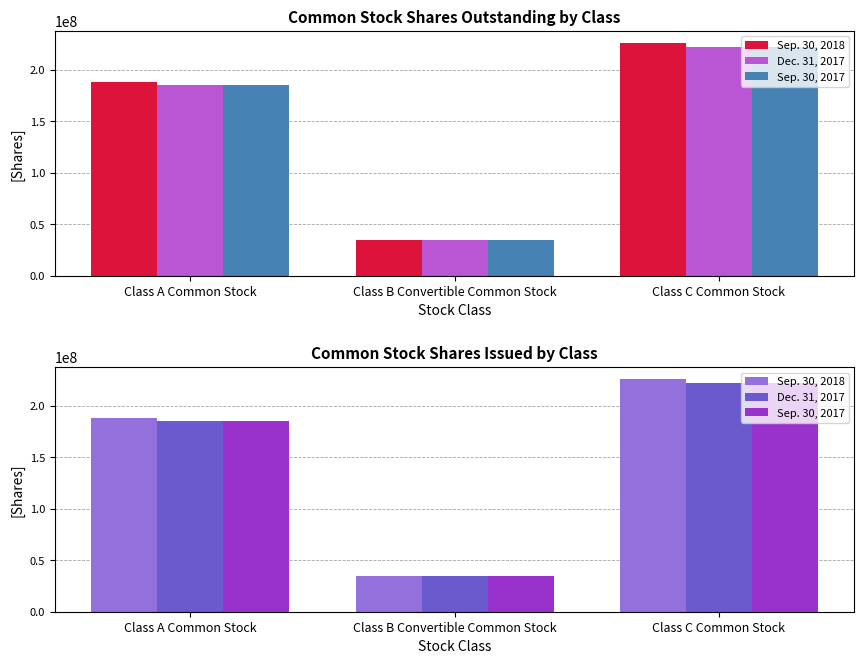

Is it true that Dec. 31, 2017 equals 302424363 at Class A Common Stock?

False